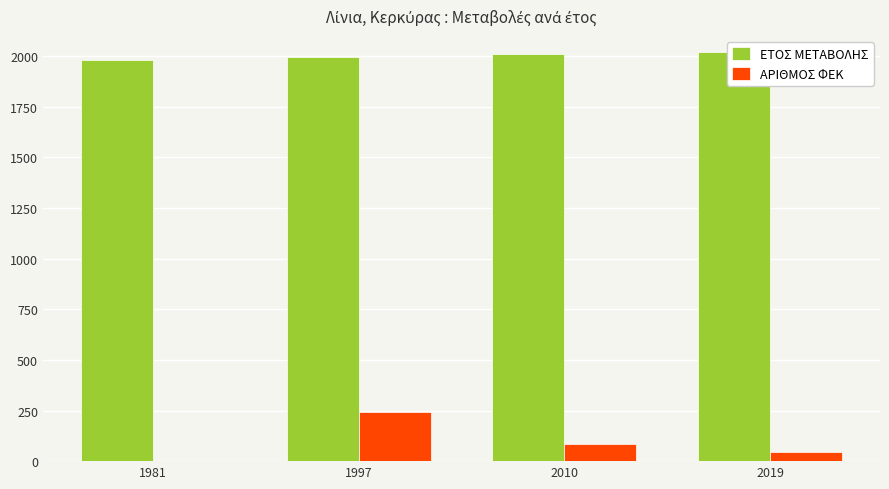

Rank the series at 1997 from lowest to highest value.

ΑΡΙΘΜΟΣ ΦΕΚ, ΕΤΟΣ ΜΕΤΑΒΟΛΗΣ